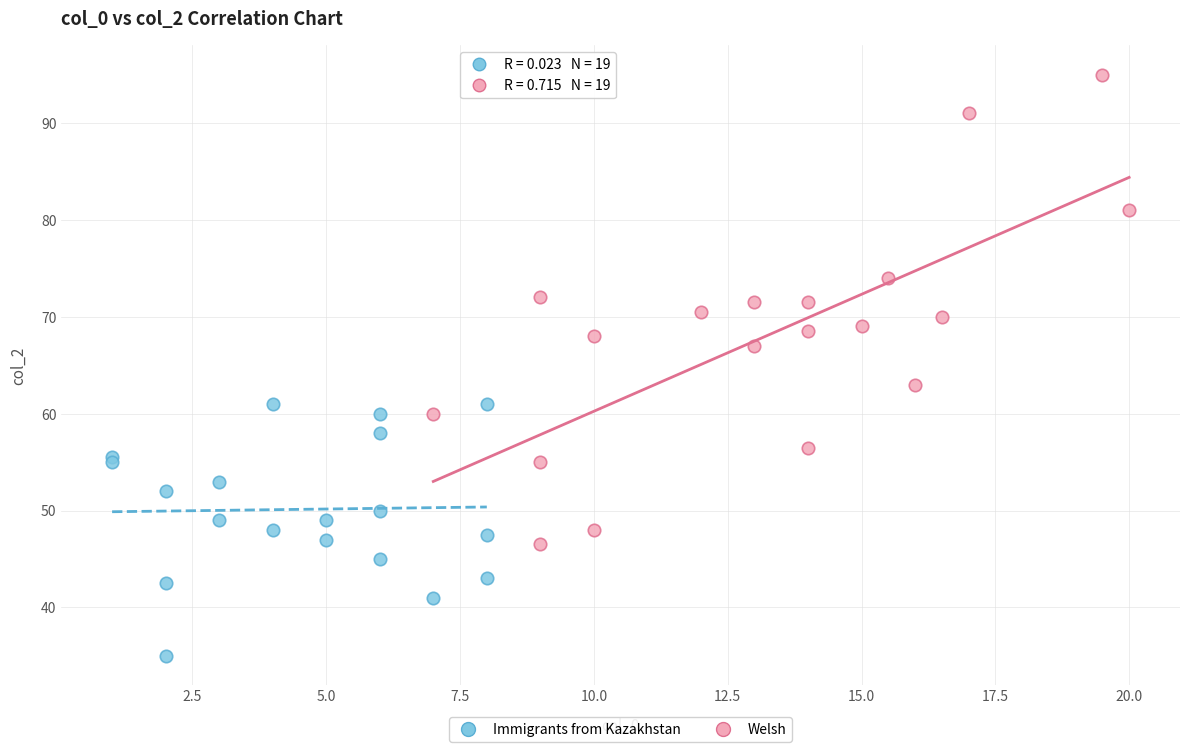

Which series contains the lowest Y value?

Immigrants from Kazakhstan